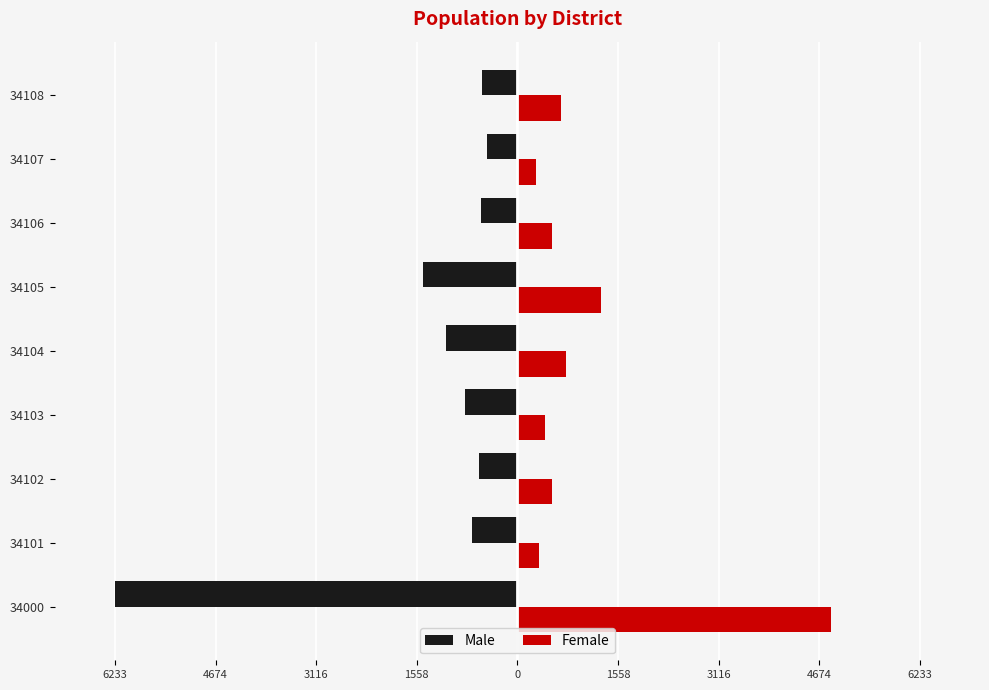

What are all the series names shown in the legend?

Male, Female